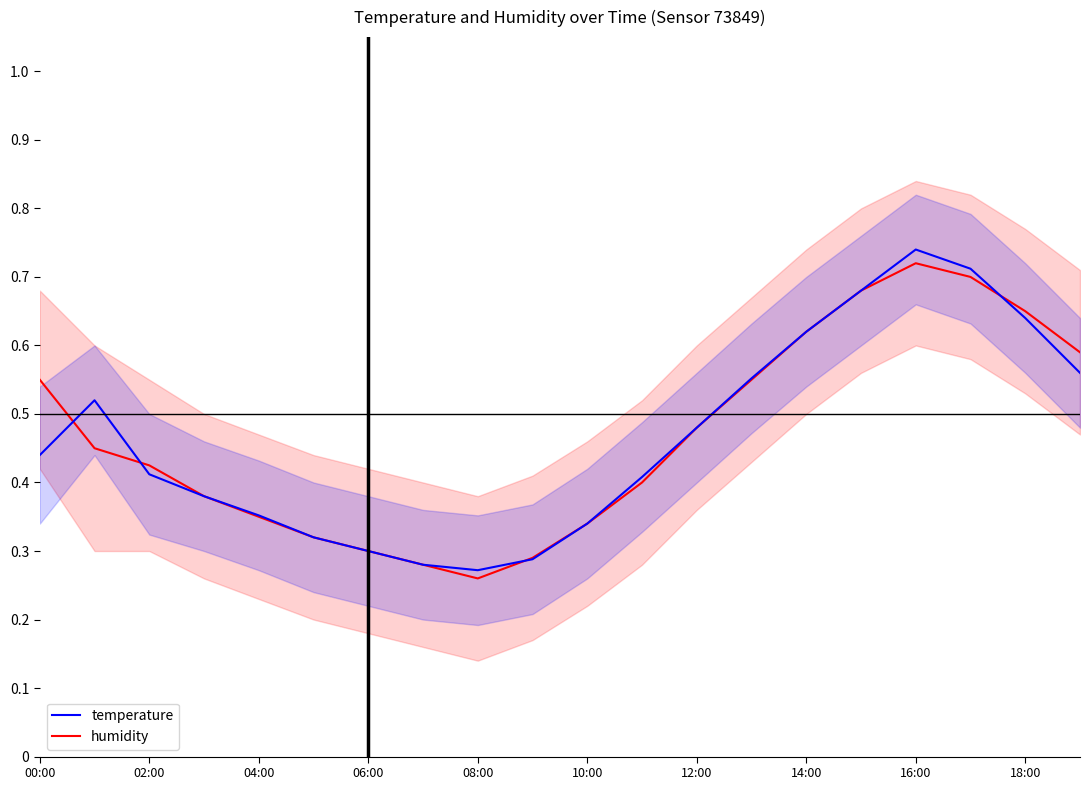

Reading left to right, list all the values displayed in this chart.

humidity: 0.6	0.5	0.4	0.4	0.3	0.3	0.3	0.3	0.3	0.3	0.3	0.4	0.5	0.6	0.6	0.7	0.7	0.7	0.7	0.6
temperature: 0.4	0.5	0.4	0.4	0.4	0.3	0.3	0.3	0.3	0.3	0.3	0.4	0.5	0.6	0.6	0.7	0.7	0.7	0.6	0.6